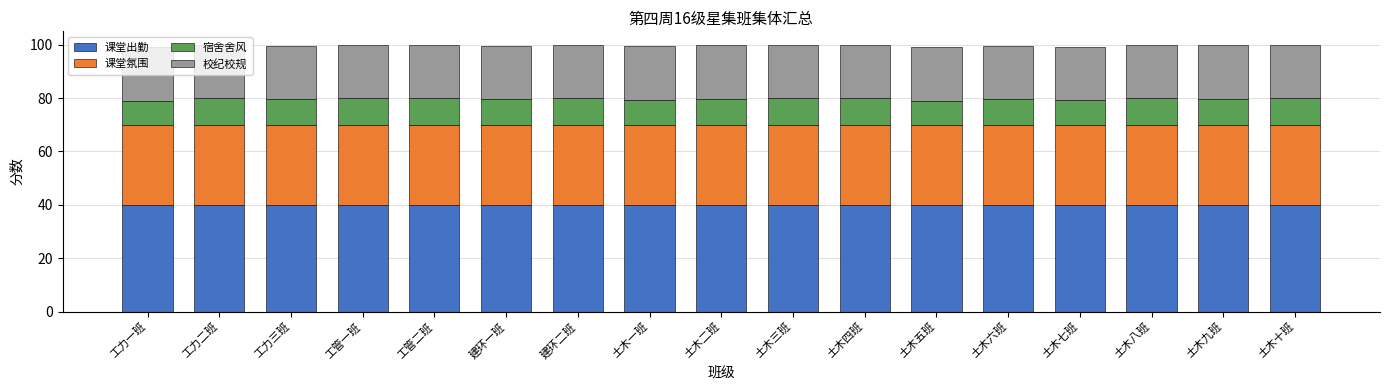

True or false: 课堂出勤 has a value of 18.7 at 土木五班.

False